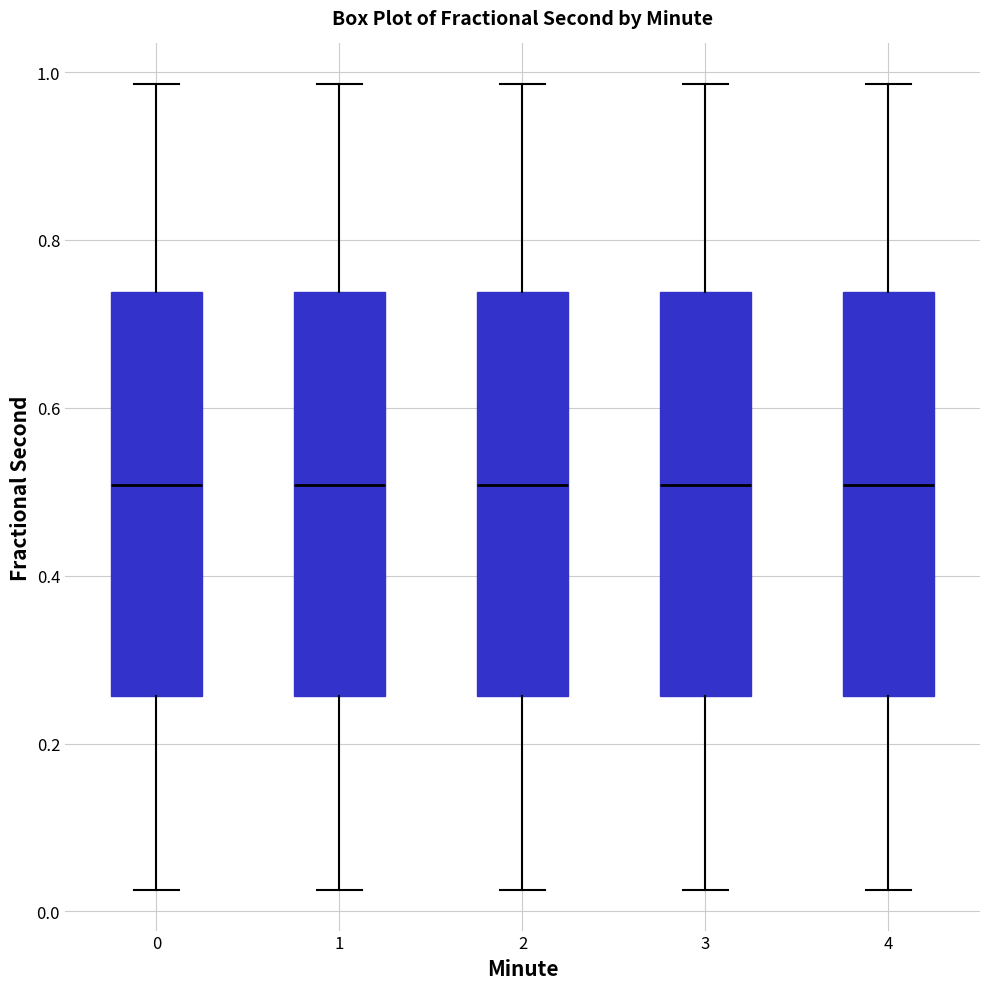

Reading left to right, transcribe this box plot: for each box, give where its median line is, the range the box spans, and where its two whiskers end, as read against the y-axis. The values are not printed on the chart, so give them approximately, as read against the axis.

0: median 0.50, box 0.26 to 0.74, whiskers 0.02 to 0.98
1: median 0.50, box 0.26 to 0.74, whiskers 0.02 to 0.98
2: median 0.50, box 0.26 to 0.74, whiskers 0.02 to 0.98
3: median 0.50, box 0.26 to 0.74, whiskers 0.02 to 0.98
4: median 0.50, box 0.26 to 0.74, whiskers 0.02 to 0.98